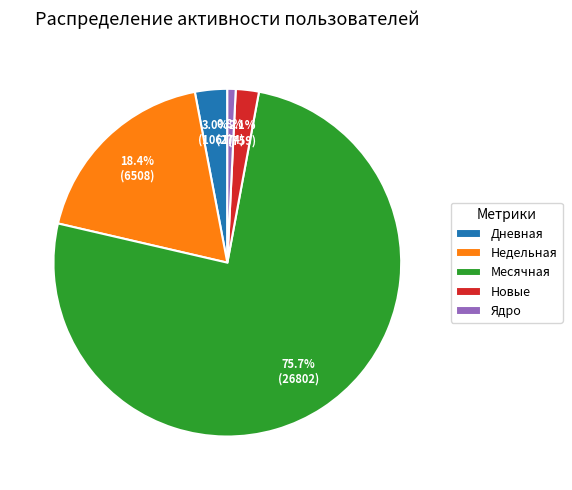

What is the ratio of the value at Новые to the value at Дневная?

0.7